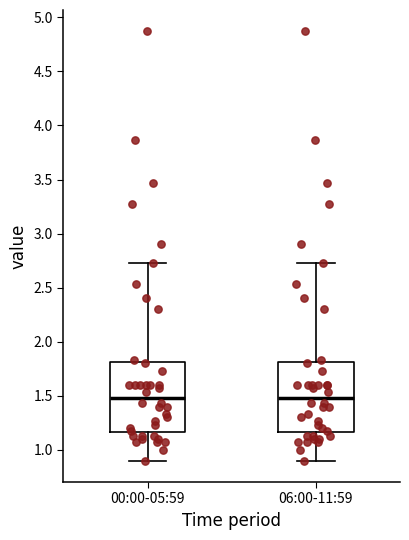

Reading left to right, read every box against the y-axis: the position of its median line, the range the box covers, and the ends of its whiskers. The values are not printed on the chart, so give them approximately, as read against the axis.

00:00-05:59: median 1.50, box 1.15 to 1.80, whiskers 0.90 to 2.75
06:00-11:59: median 1.50, box 1.15 to 1.80, whiskers 0.90 to 2.75